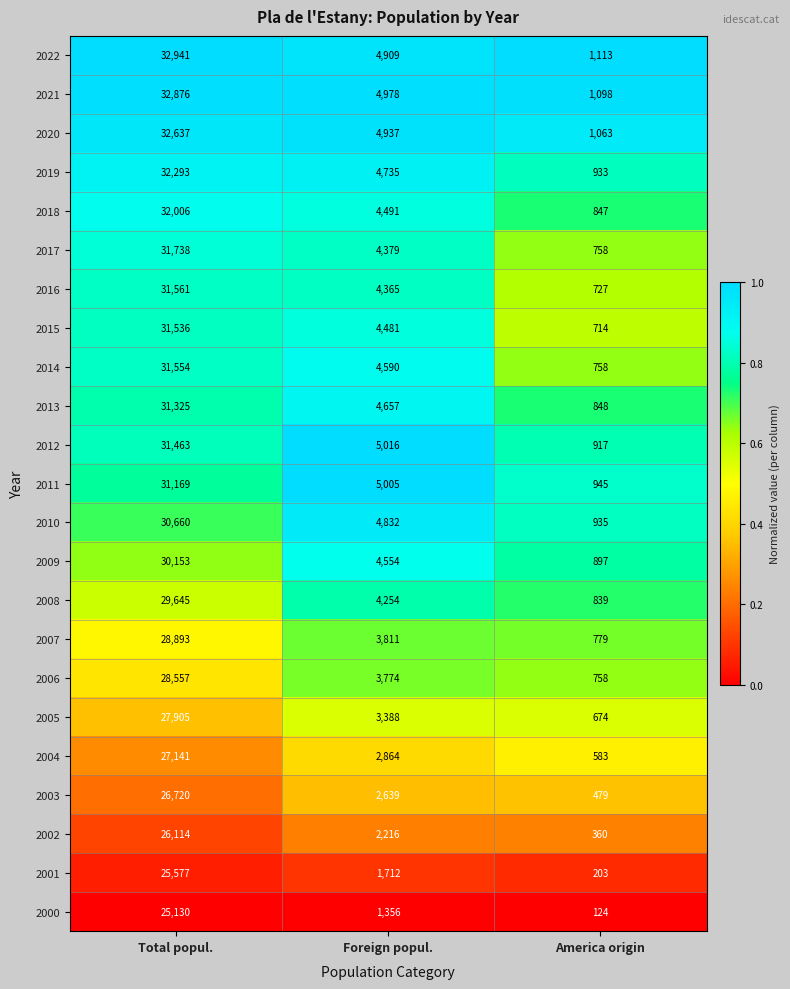

Which series has the largest total across all categories?

2022